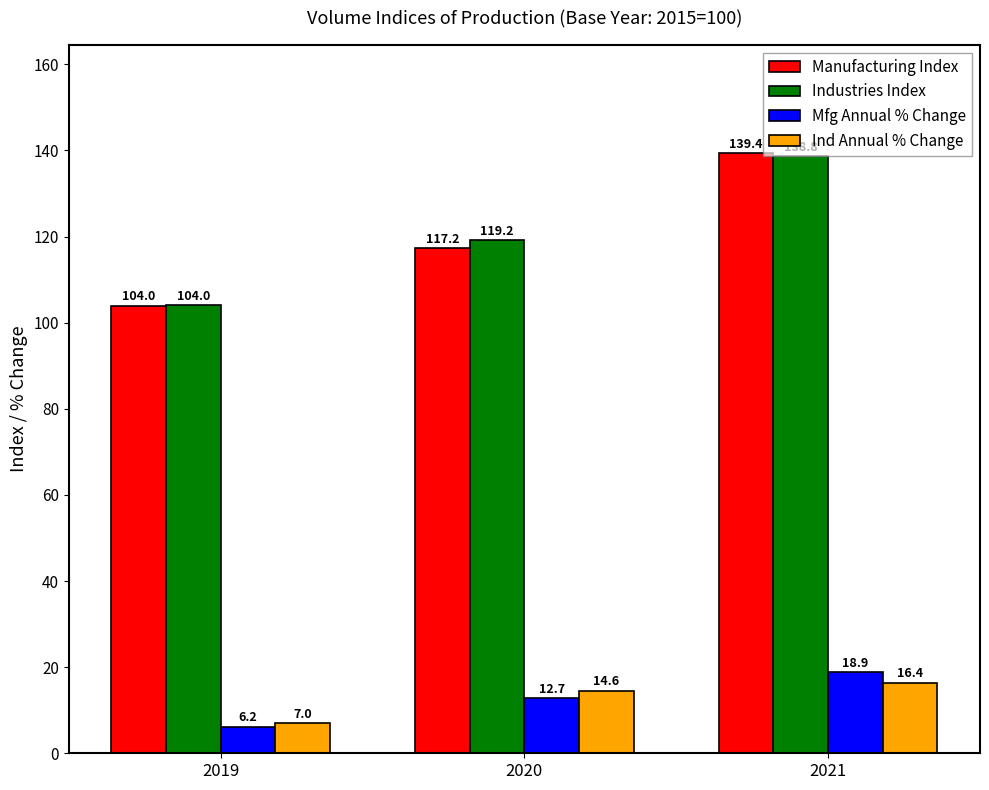

Rank the series by their maximum value, from highest to lowest.

Manufacturing Index, Industries Index, Mfg Annual % Change, Ind Annual % Change